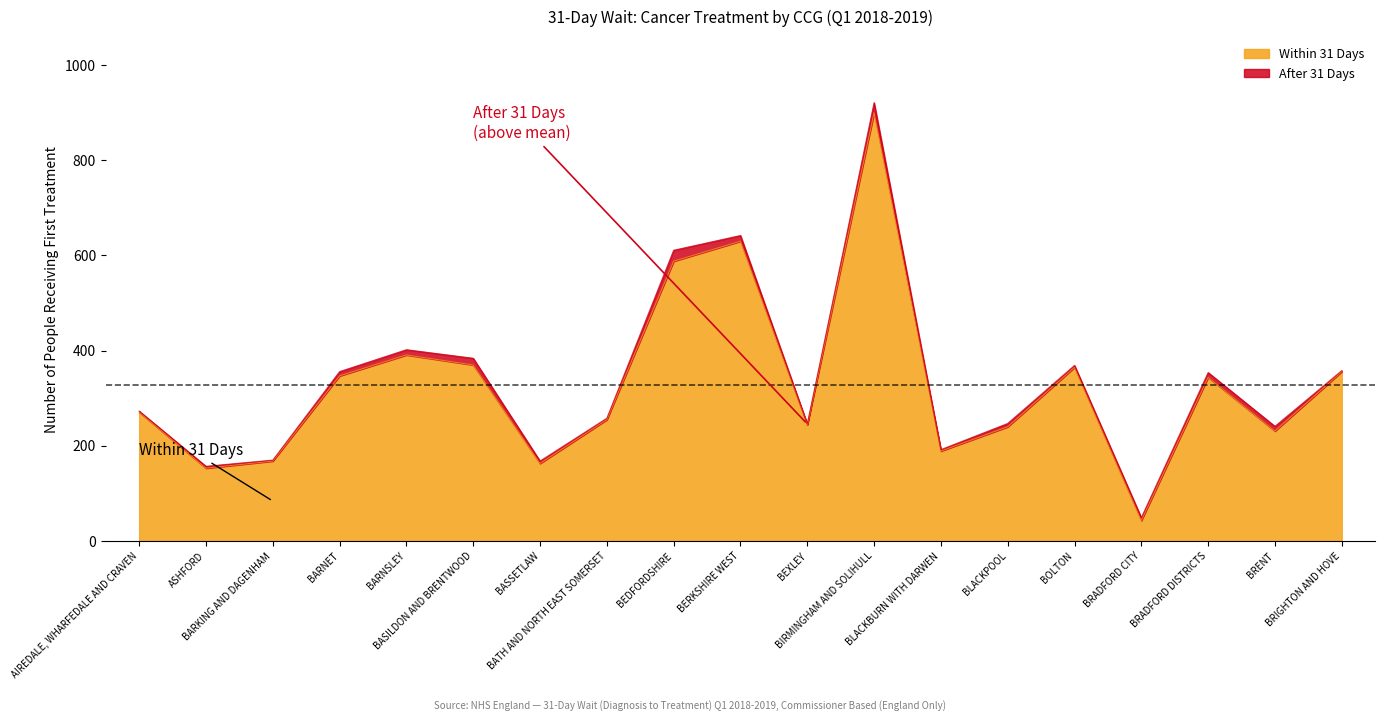

How many interior local peaks (higher than both neighbors) does the data have?

5